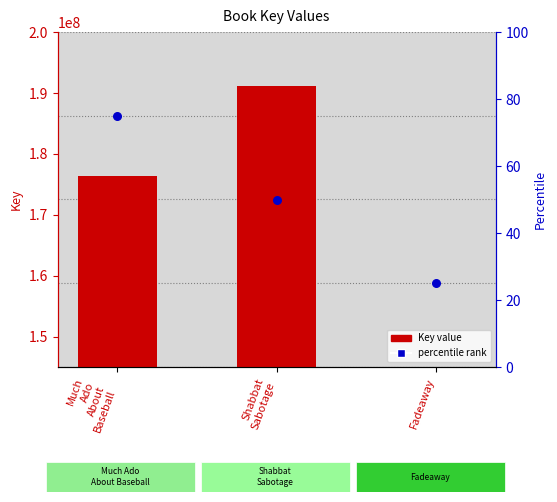

What are all the series names shown in the legend?

Key value, percentile rank